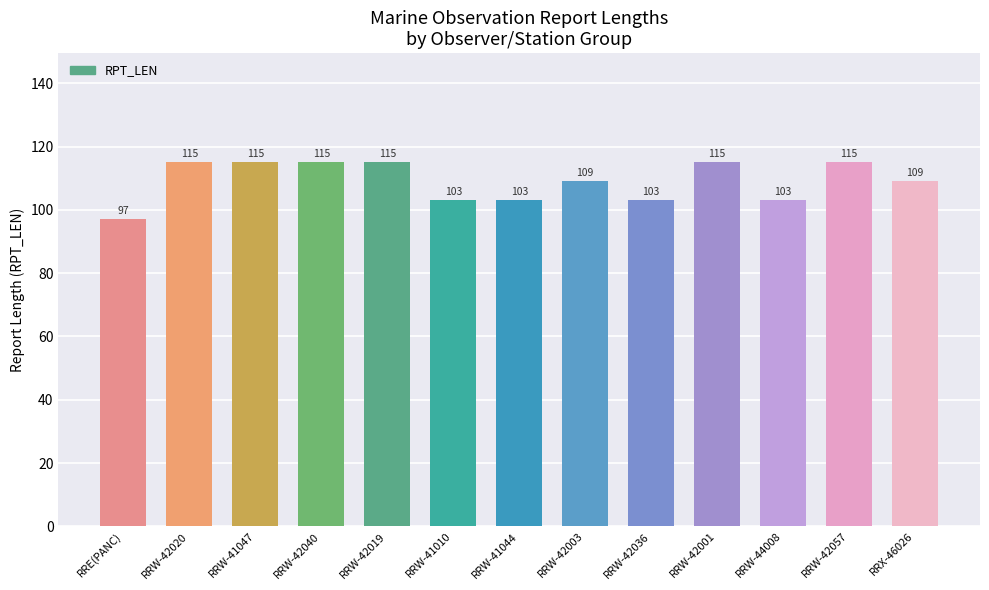

How many bars are there in total?

13